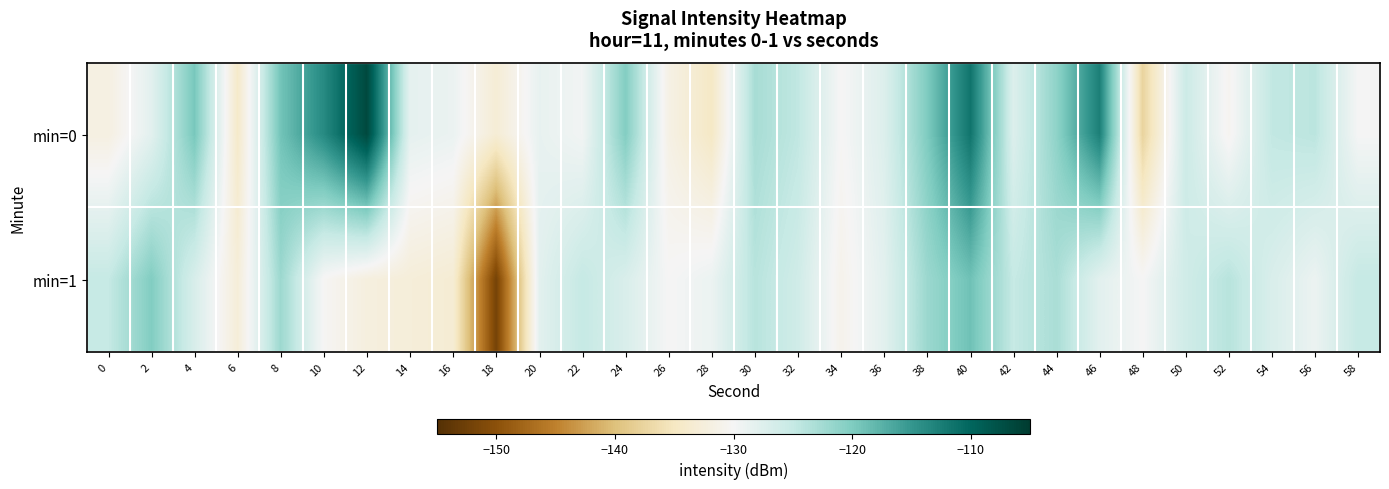

Which series has the widest spread of values?

min=1